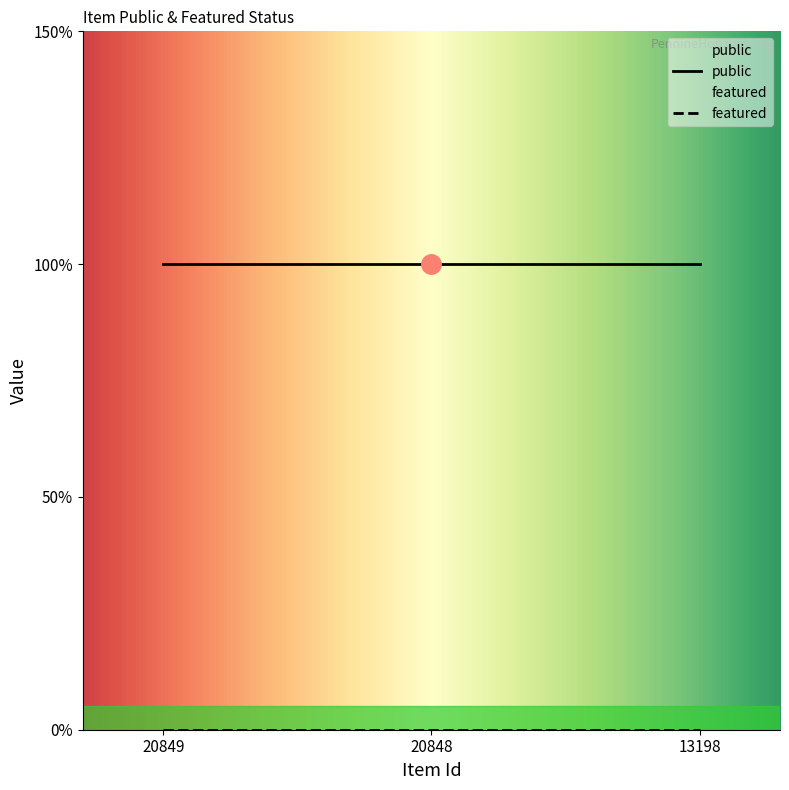

At how many categories does at least one series exceed 0?

3